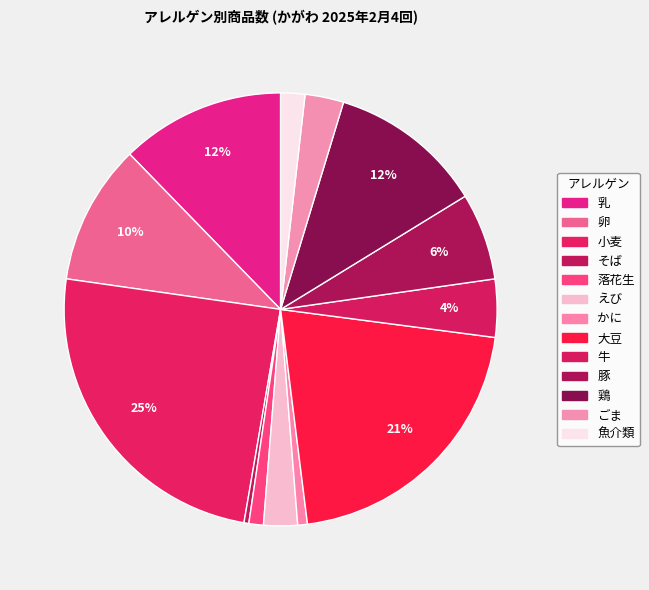

What is the change in value from 豚 to ごま?

-10